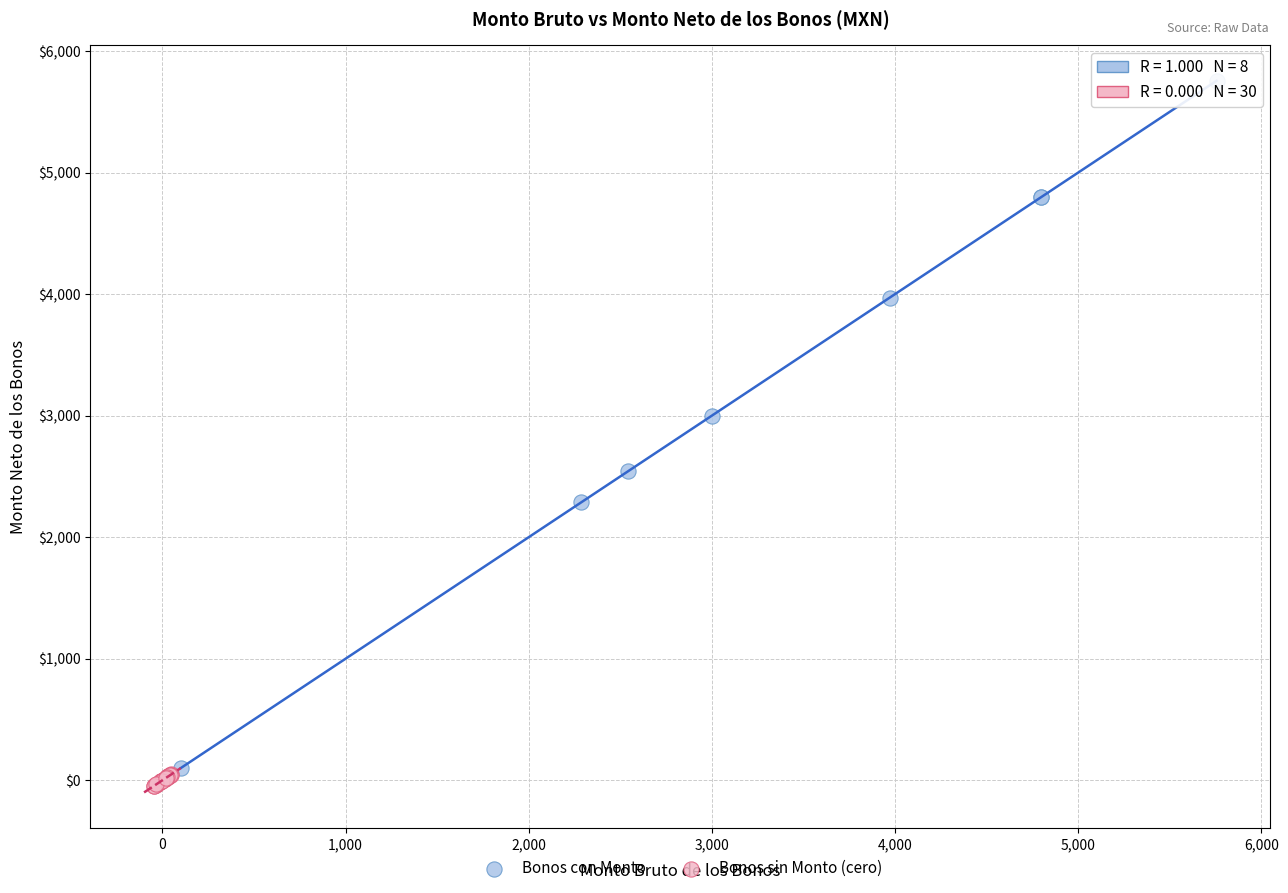

Which series has the largest Y range (max minus min)?

Bonos con Monto